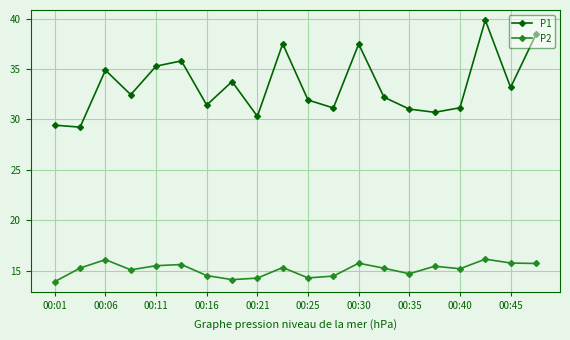

True or false: P1 has more than 1 points higher than both neighbors.

True